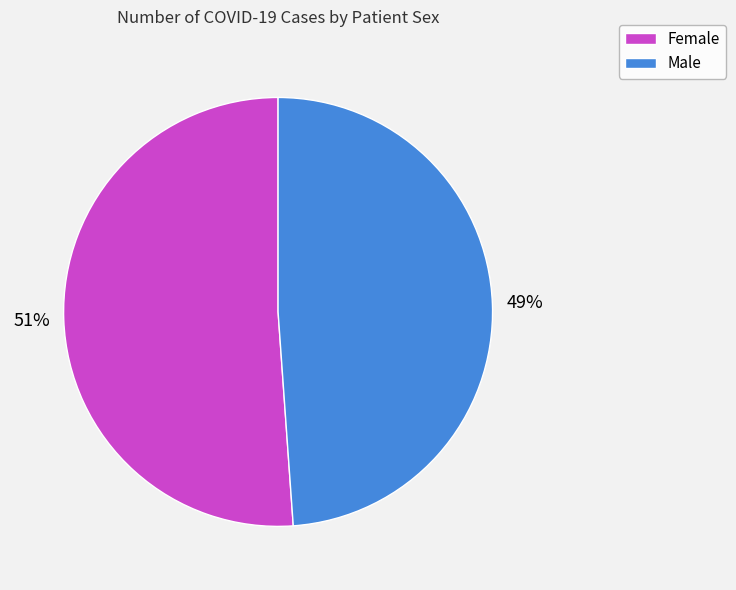

What is the ratio of the value at Female to the value at Male?

1.0